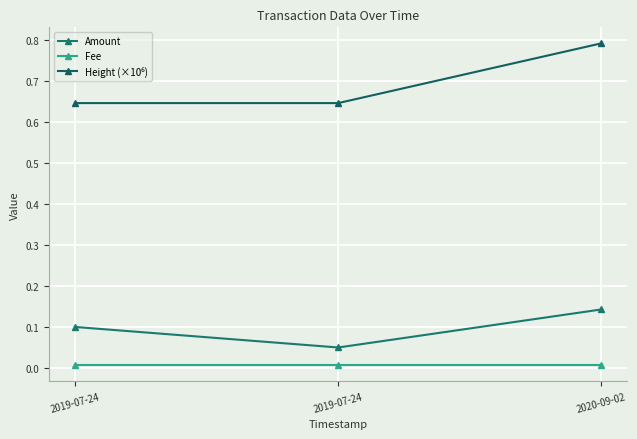

How many categories are shown in the chart?

3